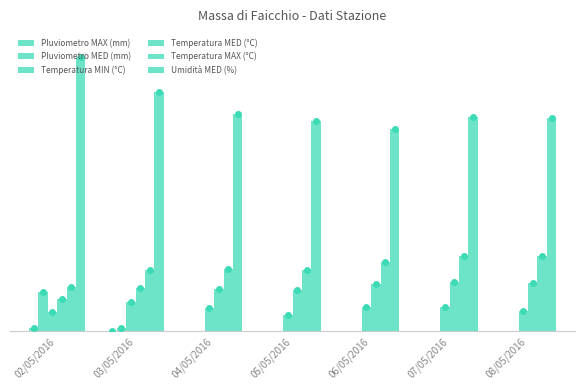

Are the bars horizontal?

No